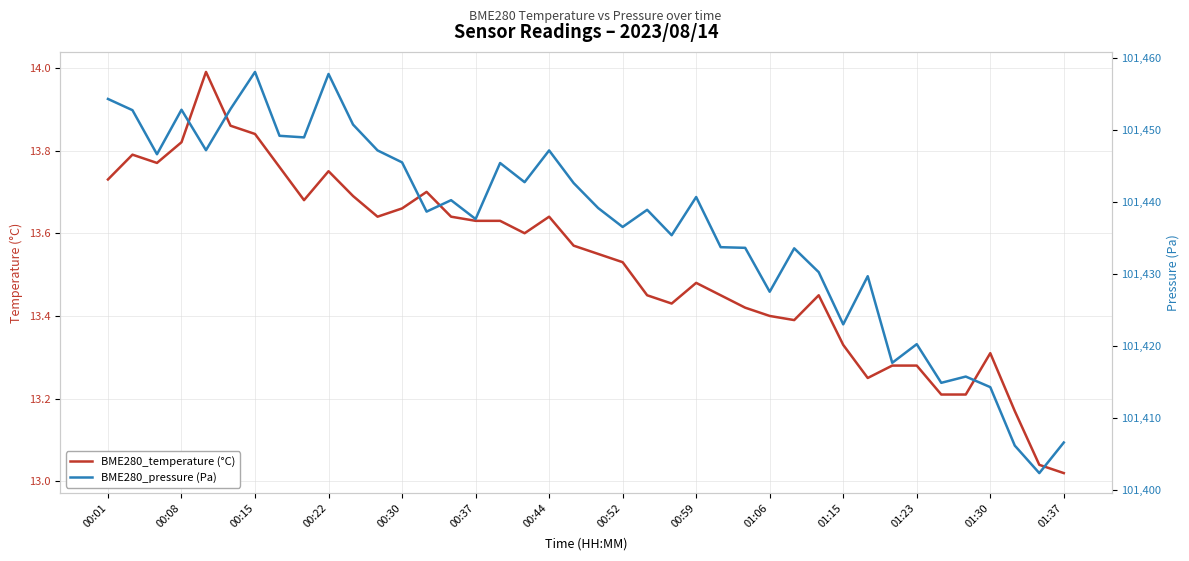

The value of BME280_temperature (°C) at 00:30 is 9.4. True or false?

False